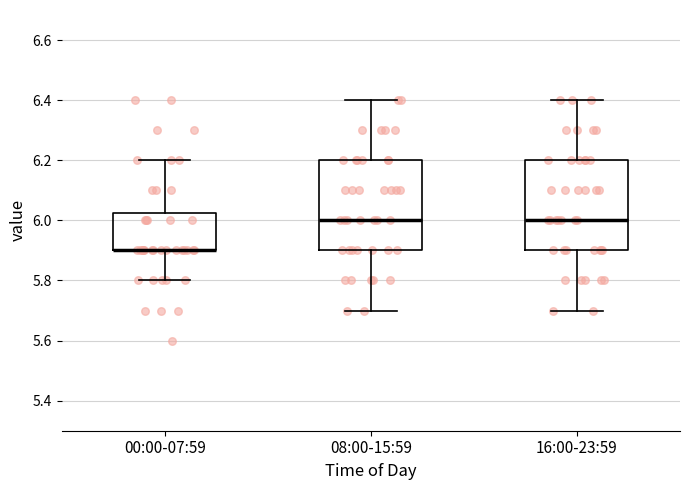

Where does the lower whisker of the box for 00:00-07:59 end on the y-axis? The values are not printed on the chart, so give them approximately, as read against the axis.

5.80